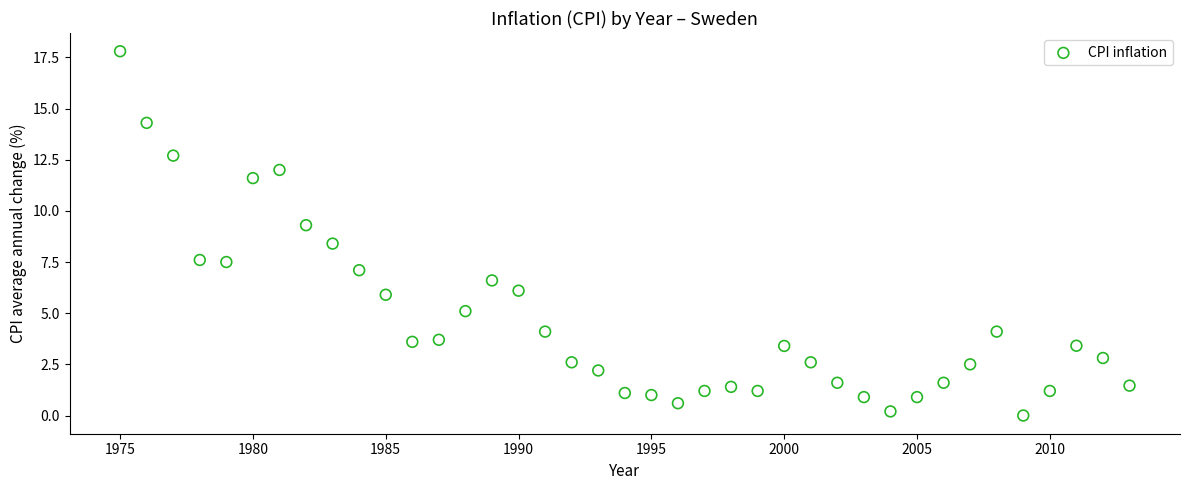

What is the range of X values (max minus min)?

38.0